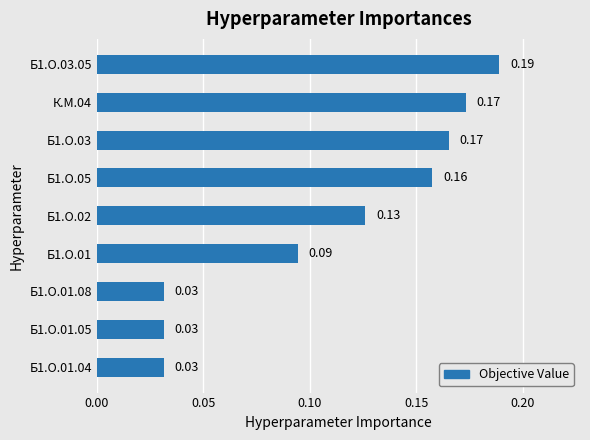

Which has a higher value, Б1.О.01.08 or К.М.04?

К.М.04